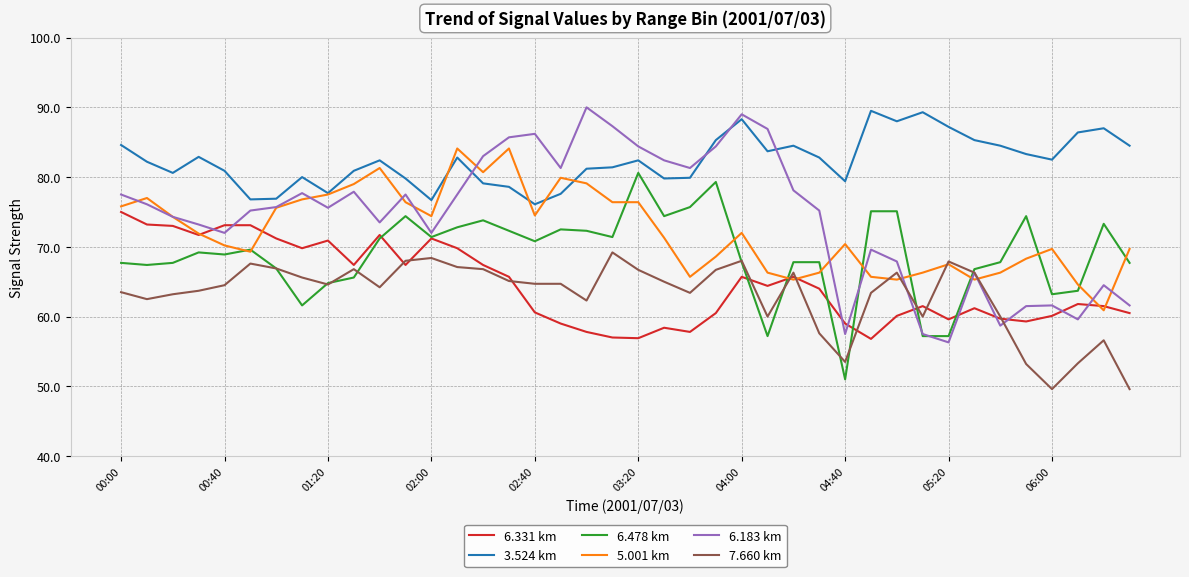

Which series has the largest range (max minus min)?

6.183 km